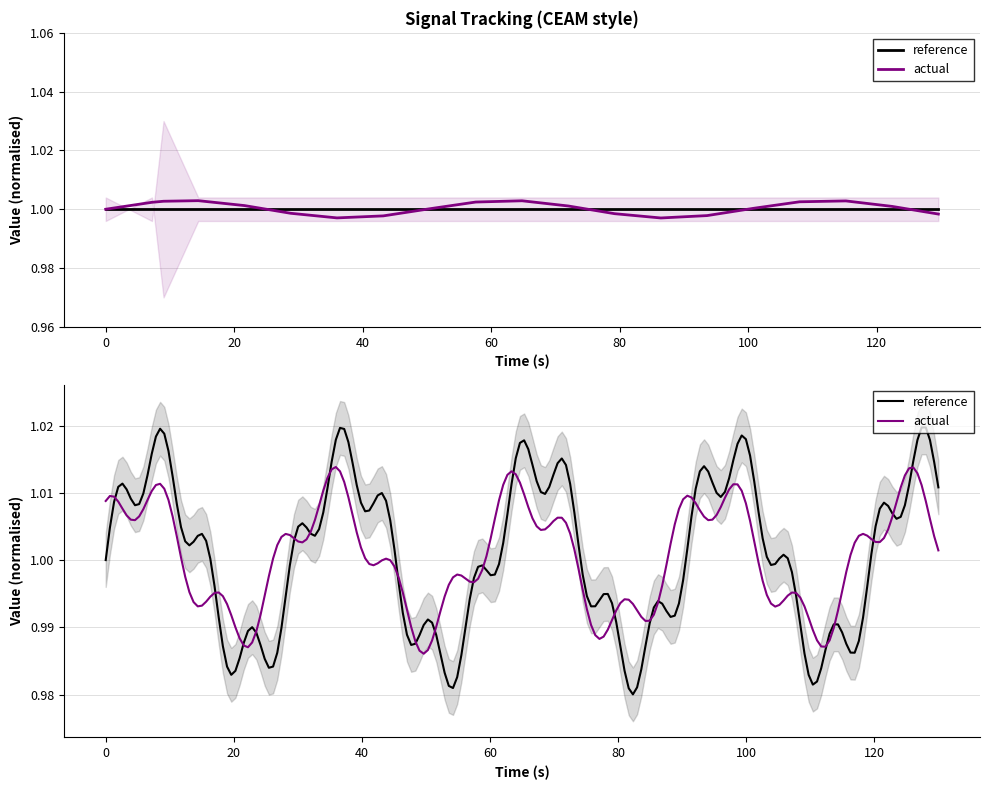

True or false: low and actual cross at least once.

True